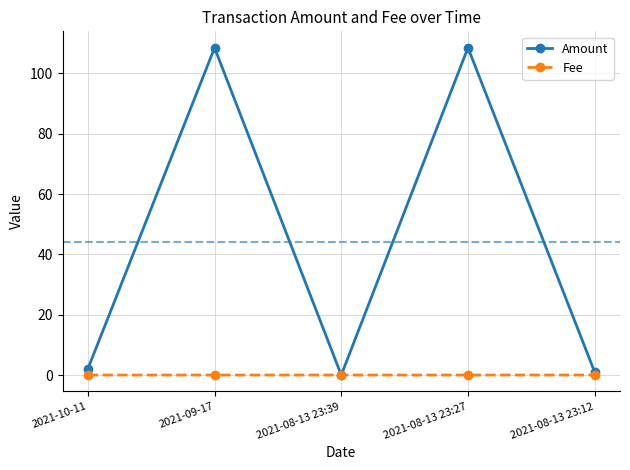

What is the maximum value for Amount?

108.5